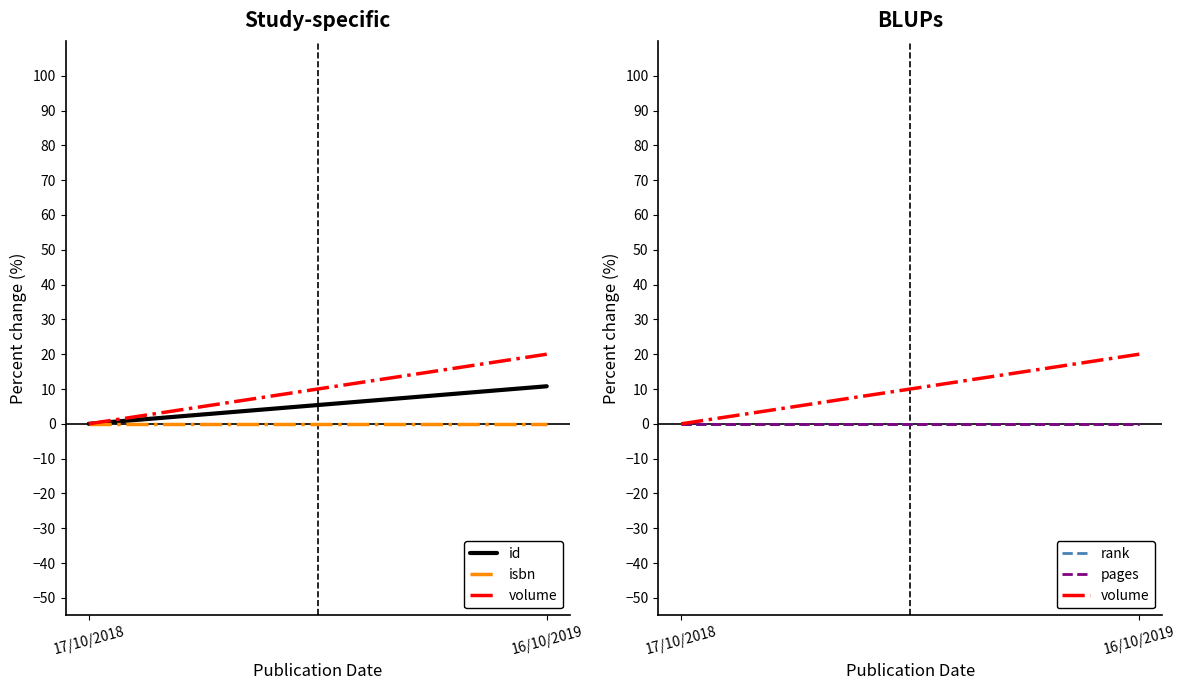

Reading left to right, transcribe all the data shown in this chart.

id: 17/10/2018=0.0	16/10/2019=10.8
isbn: 17/10/2018=0.0	16/10/2019=0.0
volume: 17/10/2018=0.0	16/10/2019=20.0
rank: 17/10/2018=0.0	16/10/2019=0.0
pages: 17/10/2018=0.0	16/10/2019=0.0